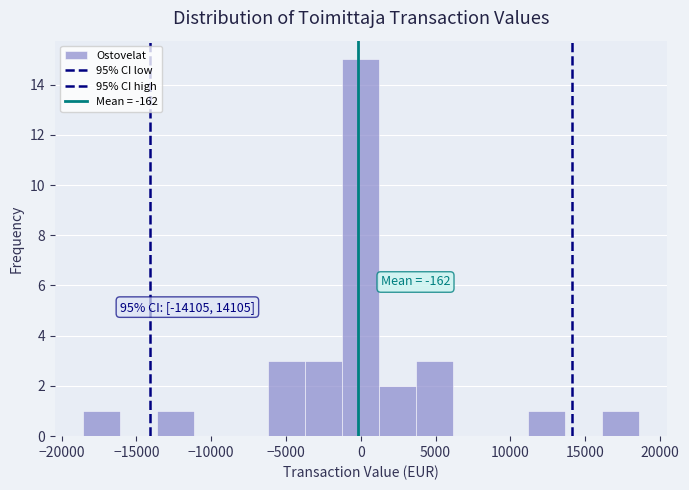

Over which range of the x-axis is the bar tallest?

-1000 to 1000